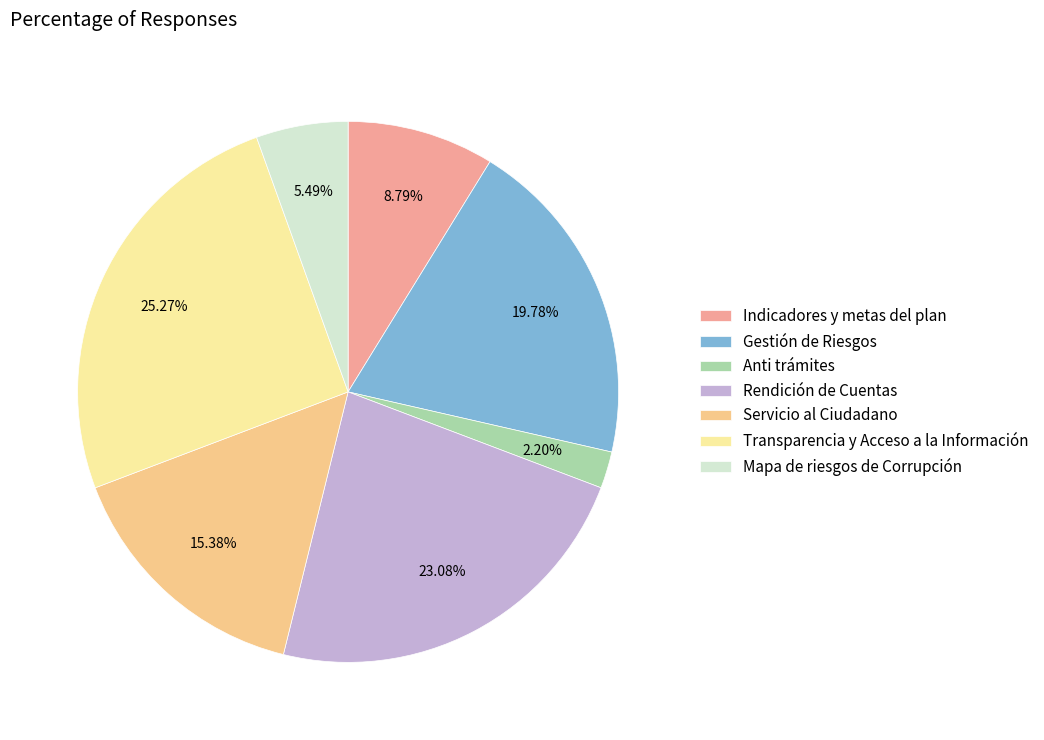

Which has a higher value, Mapa de riesgos de Corrupción or Gestión de Riesgos?

Gestión de Riesgos